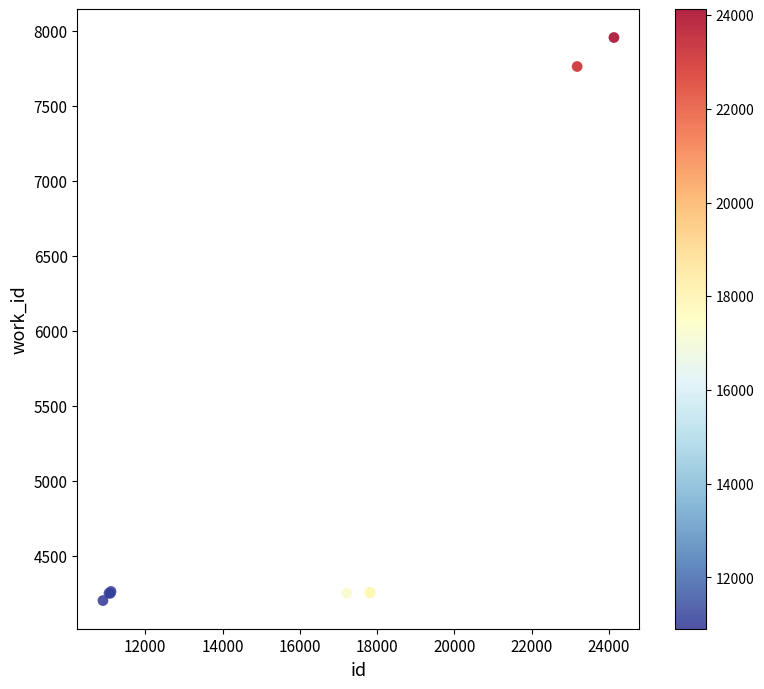

What Y value in the scatter plot is closest to 6079?

7761